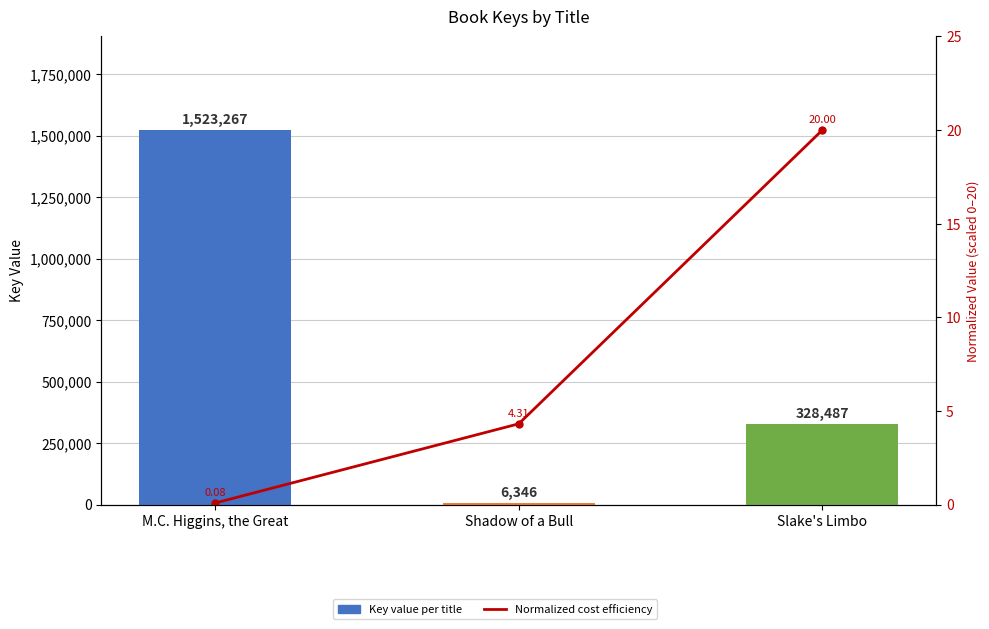

What is the label of the 2nd bar from the right?

Shadow of a Bull